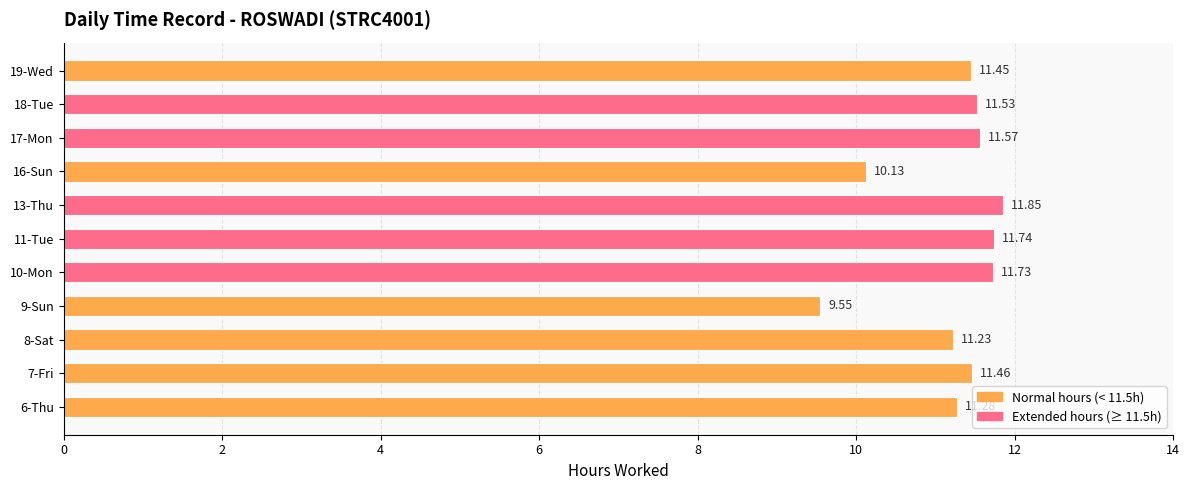

What is the sum of all values?

123.5